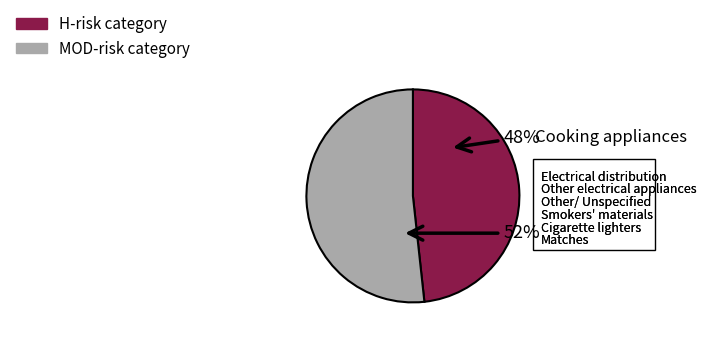

To the nearest percent, what is the average slice percentage?

50%